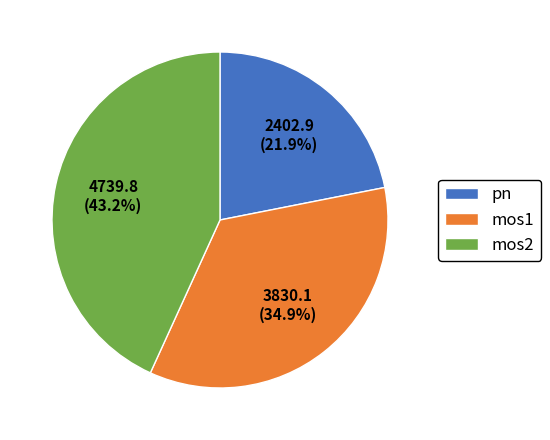

Does mos2 account for over 50% of the chart?

No